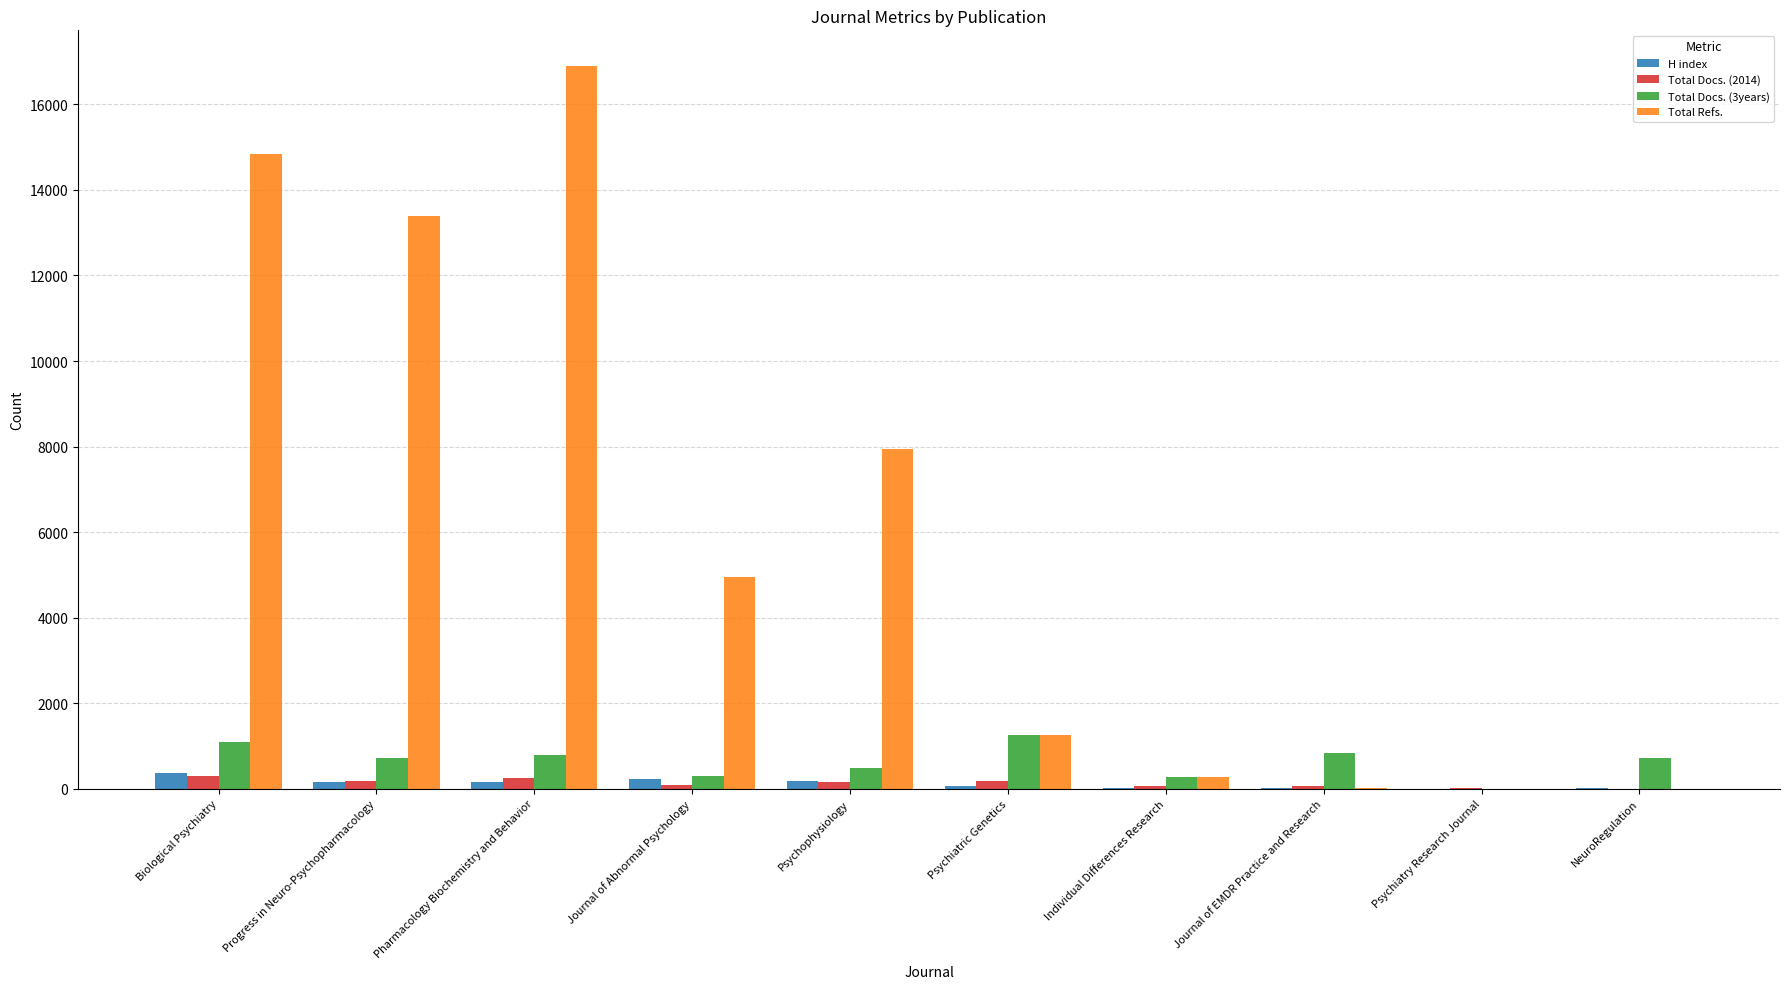

Which series has the largest total across all categories?

Total Refs.